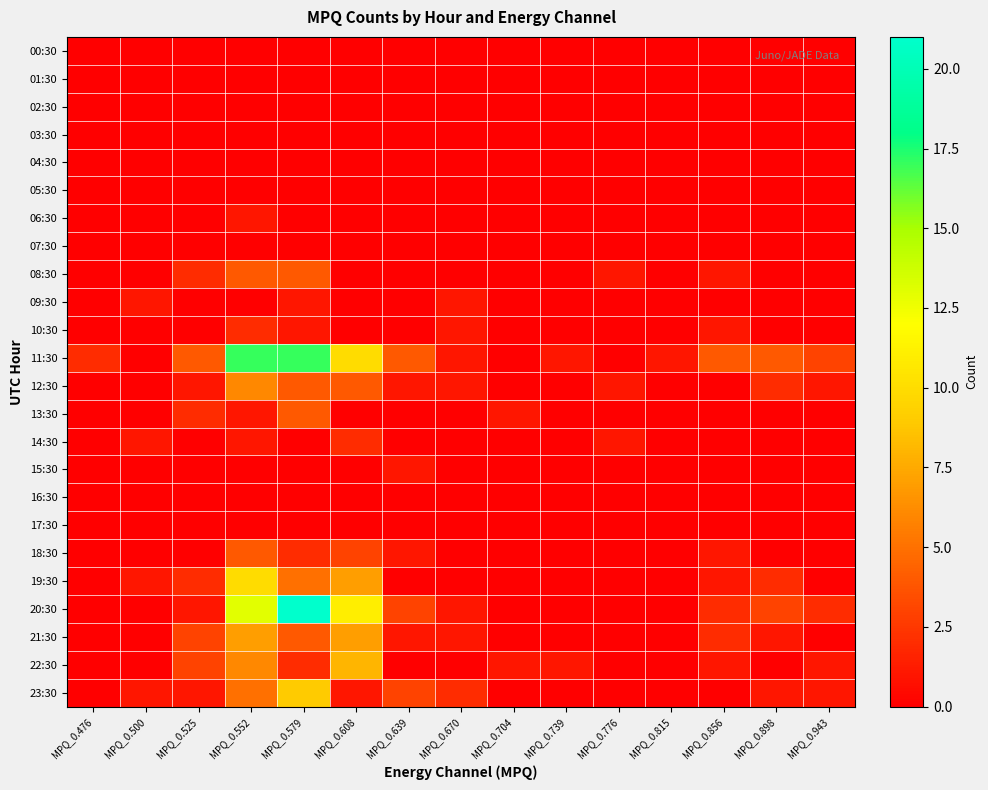

How many series are shown in this chart?

24